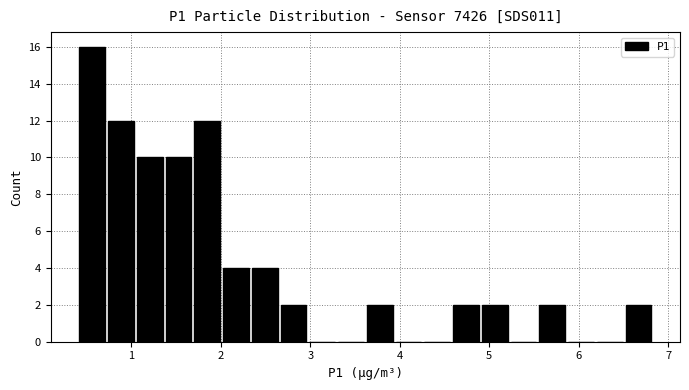

Read against the x-axis, roughly where is the centre of the tallest bar?

0.6